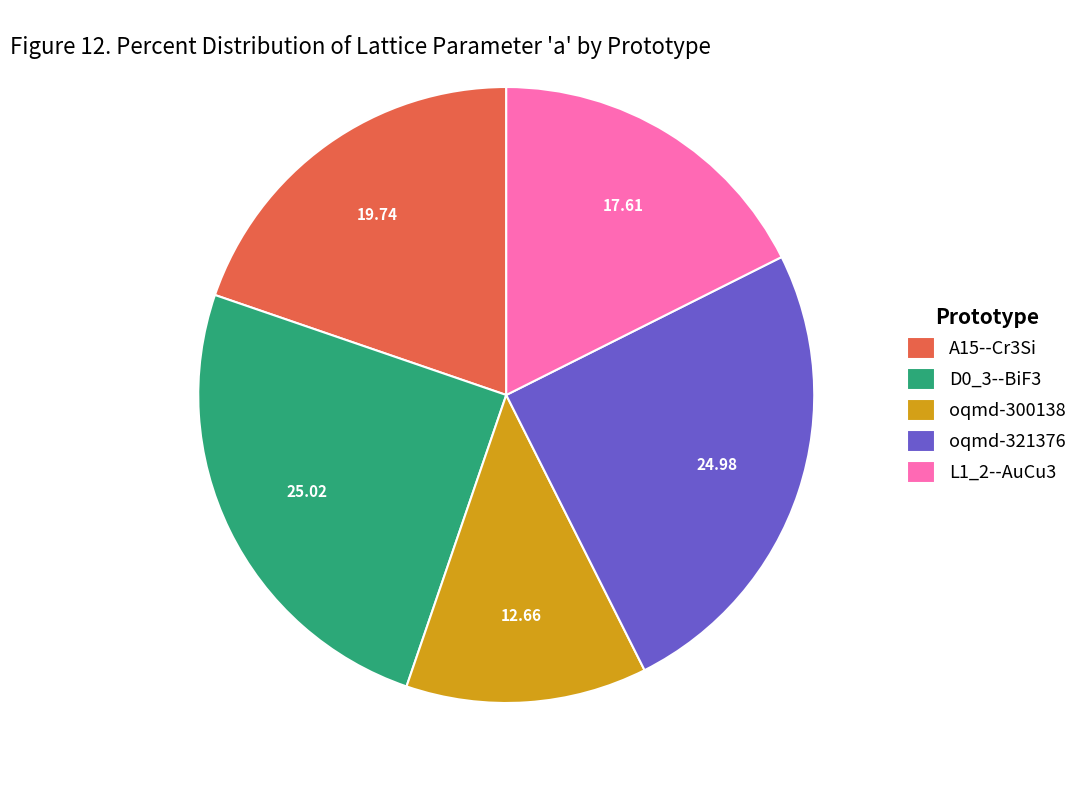

Is it true that D0_3--BiF3 is 15% of the pie?

False